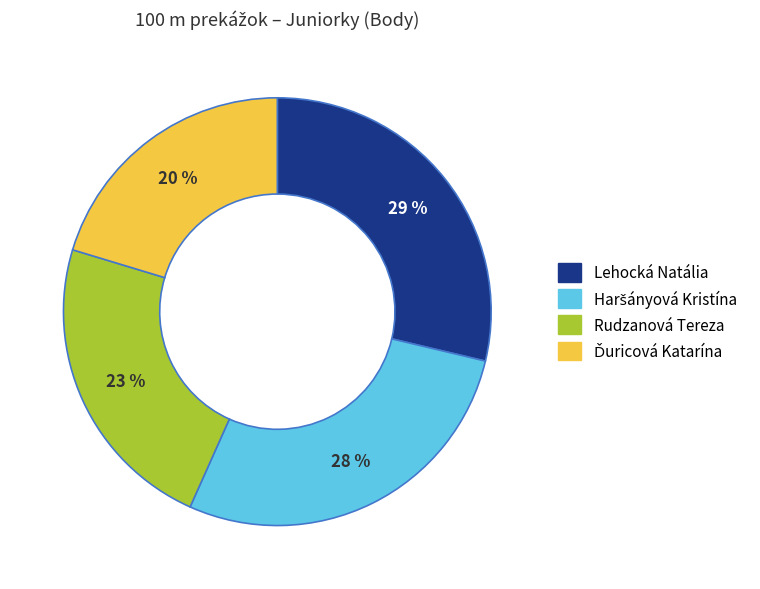

To the nearest percent, what is the average slice percentage?

25%